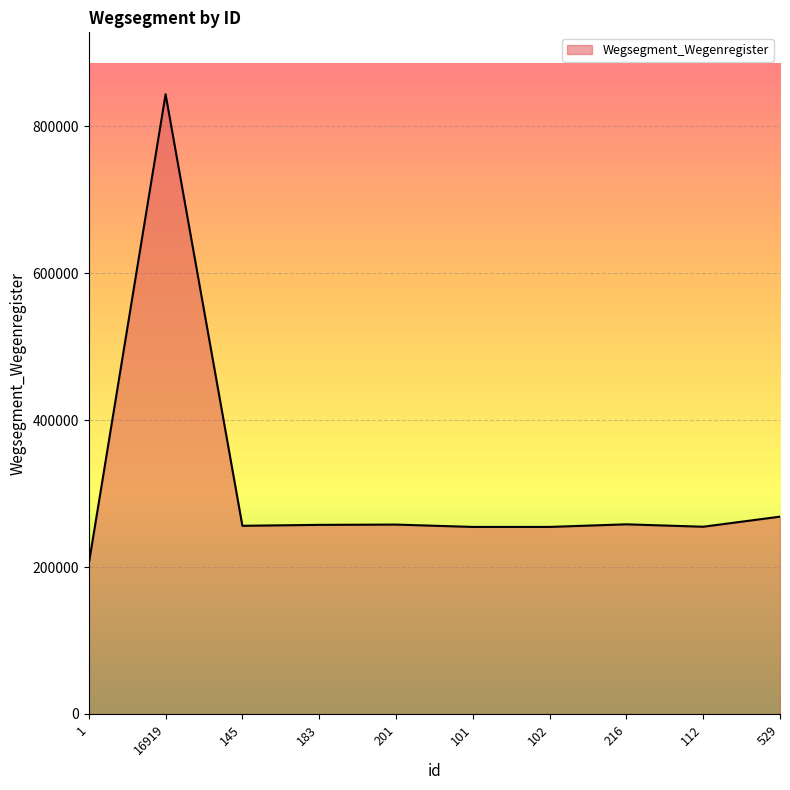

Does the chart display data point markers on the line(s)?

No